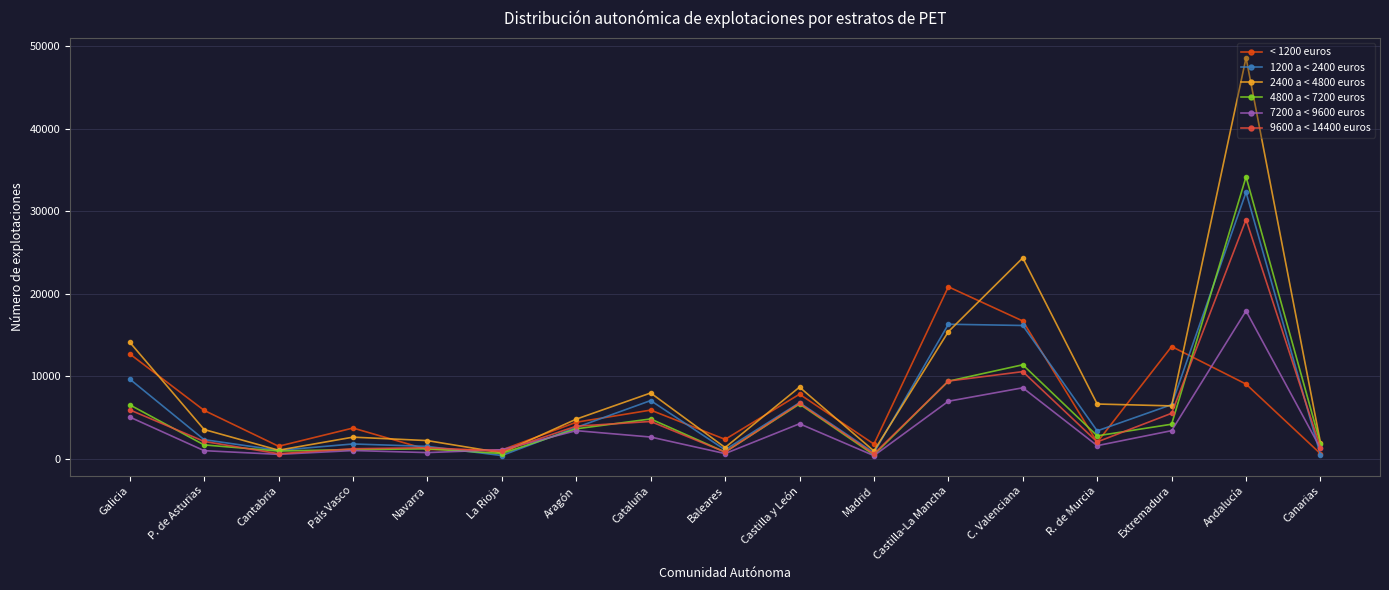

Which category has the highest value in the 4800 a < 7200 euros series?

Andalucía